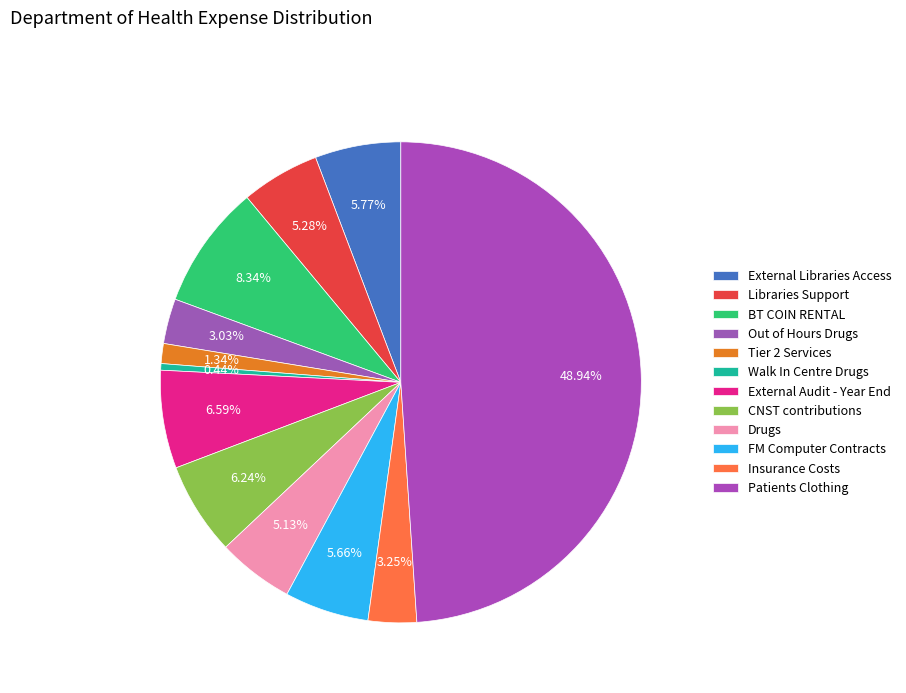

Between Walk In Centre Drugs and Libraries Support, which is larger?

Libraries Support